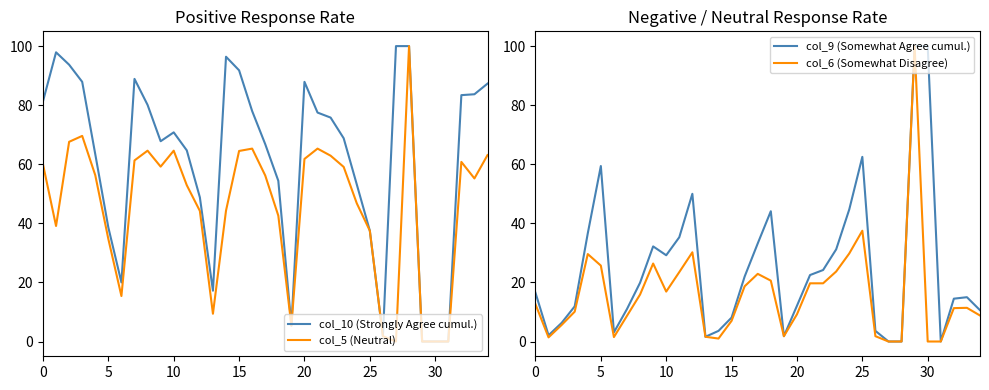

What is the highest value of the col_6 (Somewhat Disagree) series?

100.0